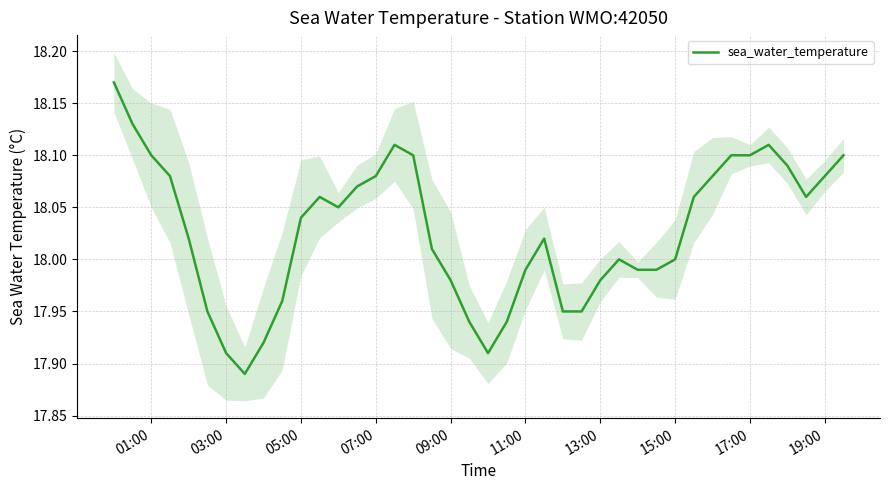

What is the average value?

18.0